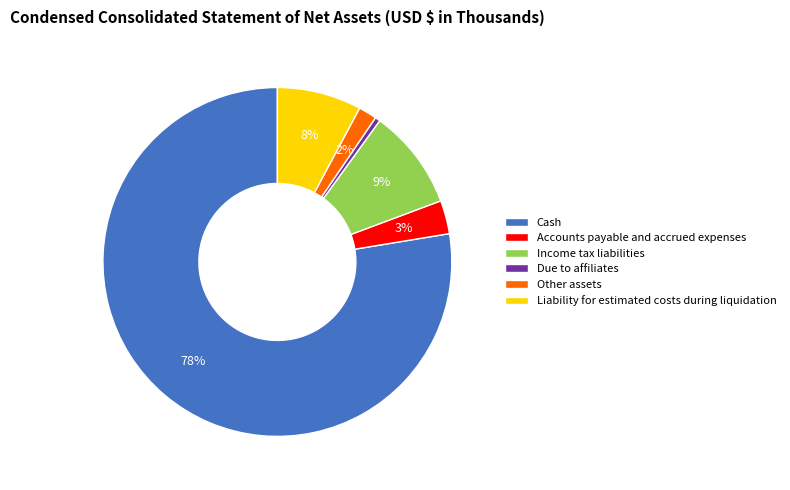

Which has a higher value, Liability for estimated costs during liquidation or Due to affiliates?

Liability for estimated costs during liquidation